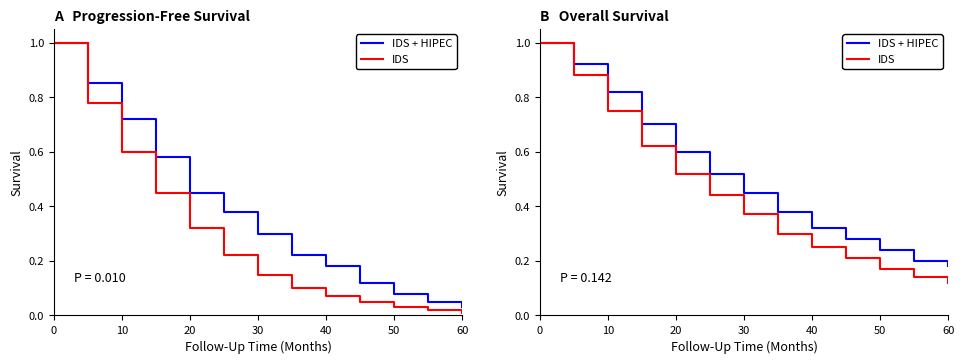

True or false: IDS + HIPEC and IDS cross at least once.

False